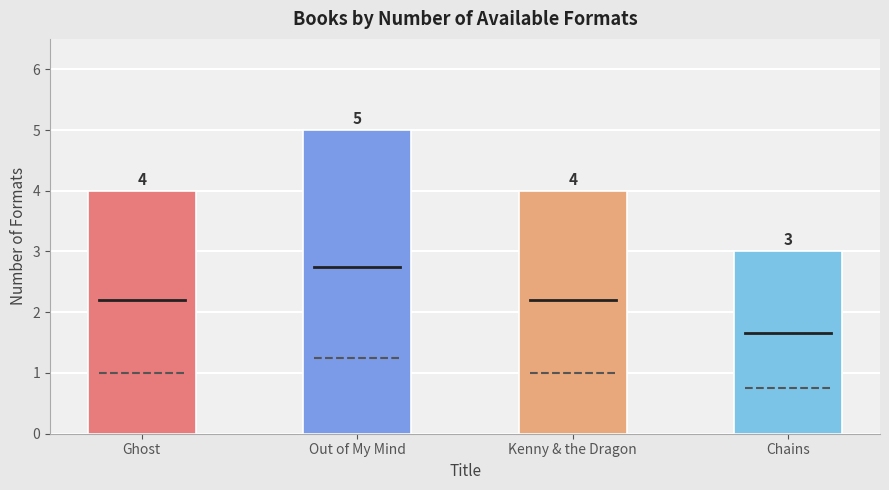

What is the ratio of the value at Ghost to the value at Out of My Mind?

0.8